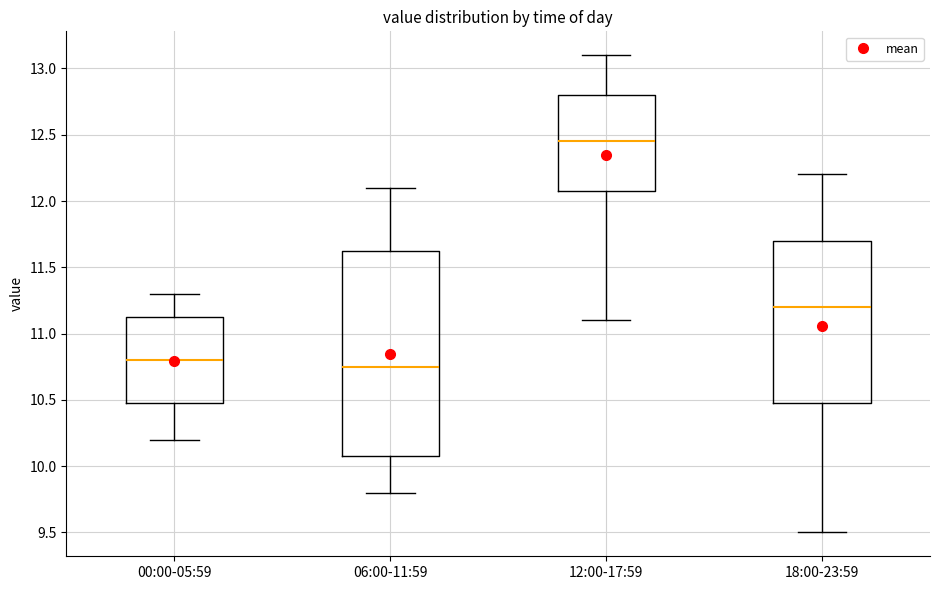

Which box is the tallest, from its lower edge to its upper edge?

06:00-11:59